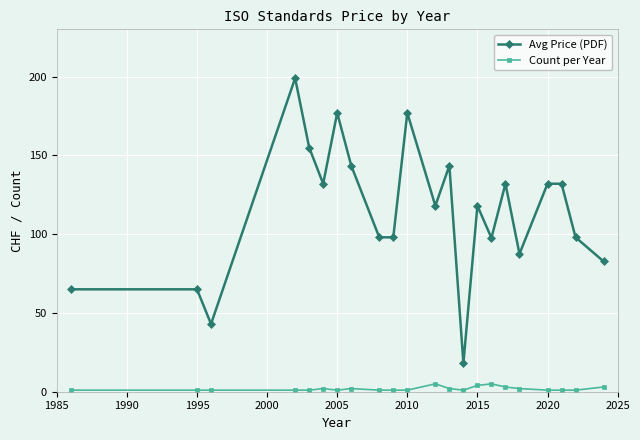

True or false: Avg Price (PDF) has more than 0 points higher than both neighbors.

True